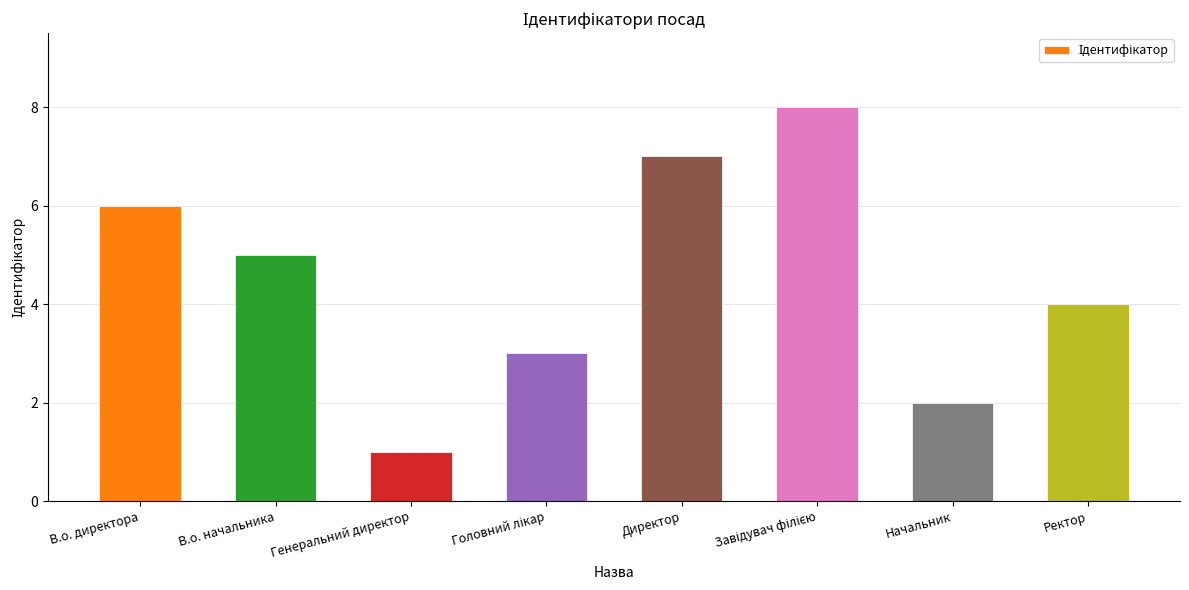

Which label corresponds to the smallest value in the chart?

Генеральний директор